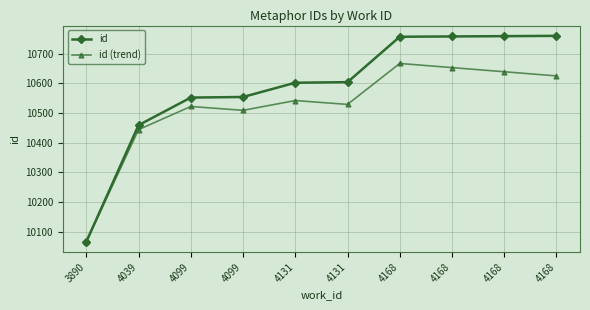

True or false: id has more than 2 interior local peaks.

False